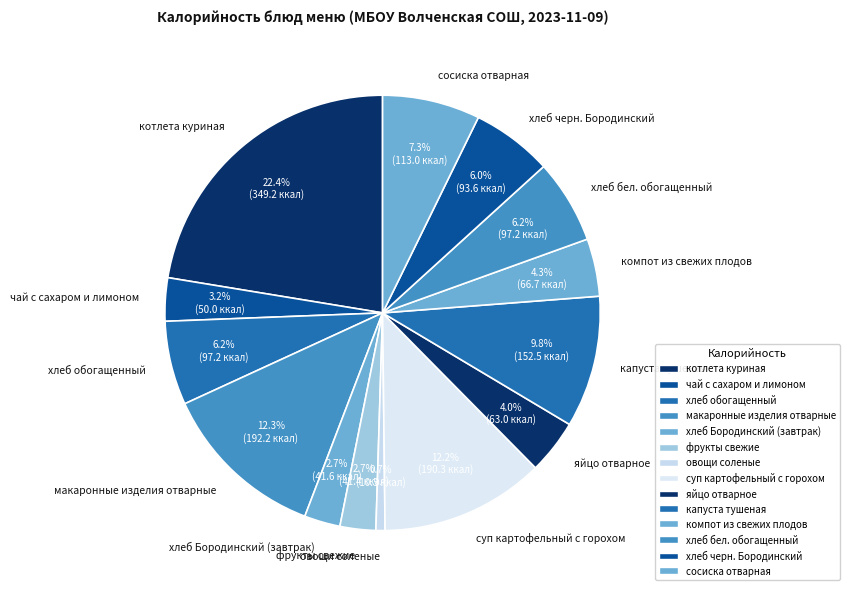

What portion of the pie excludes макаронные изделия отварные?

87.7%